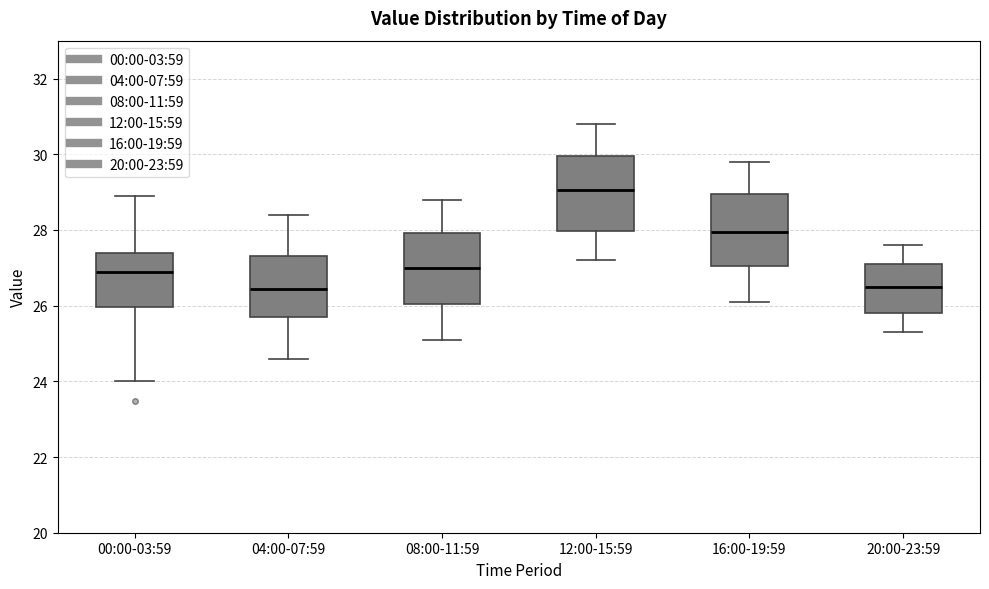

Where is the lower edge of the box for 00:00-03:59 on the y-axis? The values are not printed on the chart, so give them approximately, as read against the axis.

26.0